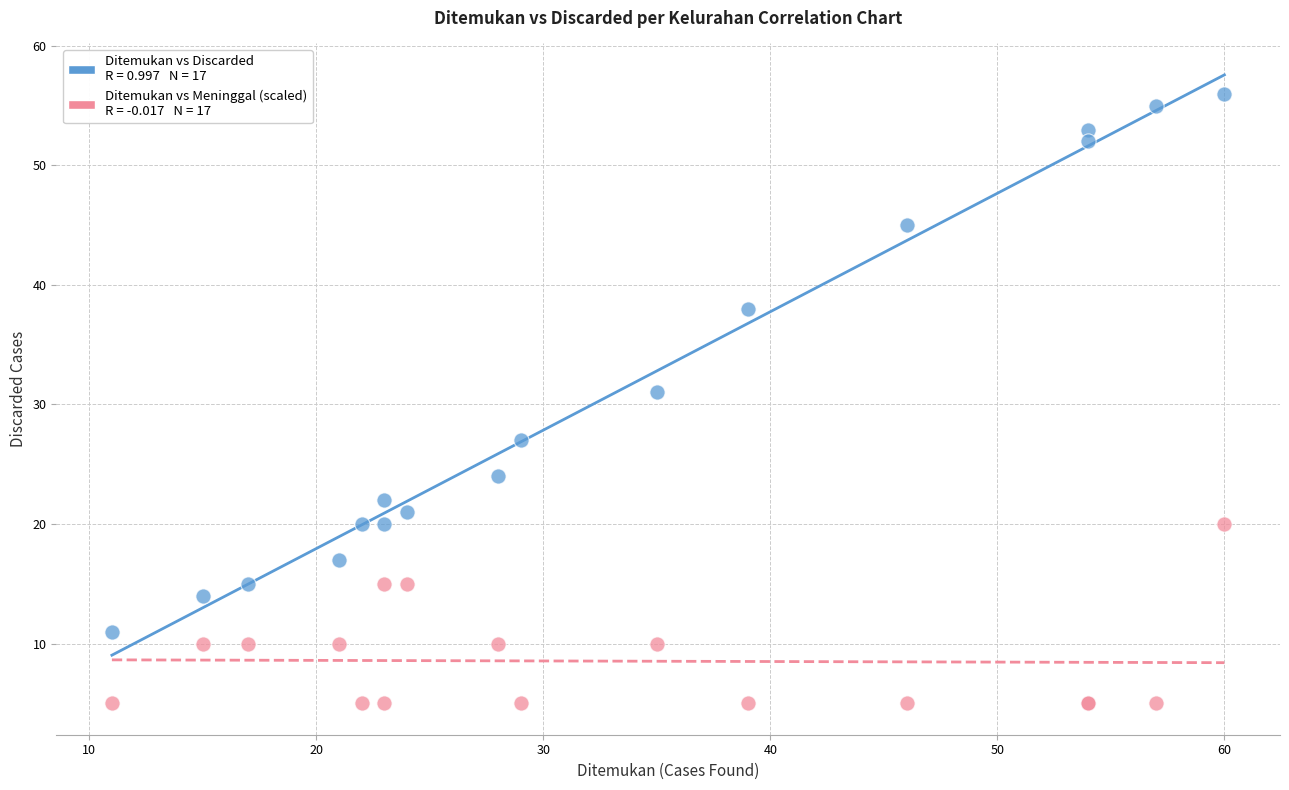

Across all series, what Y value is closest to 30?

31